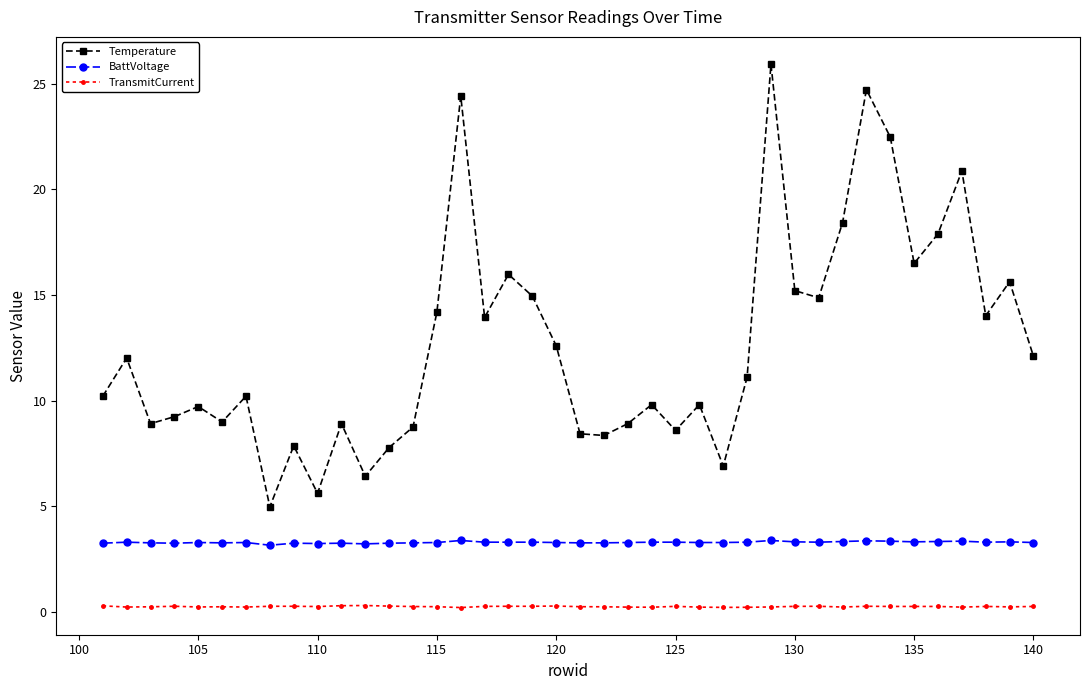

Does the chart have visible grid lines?

No